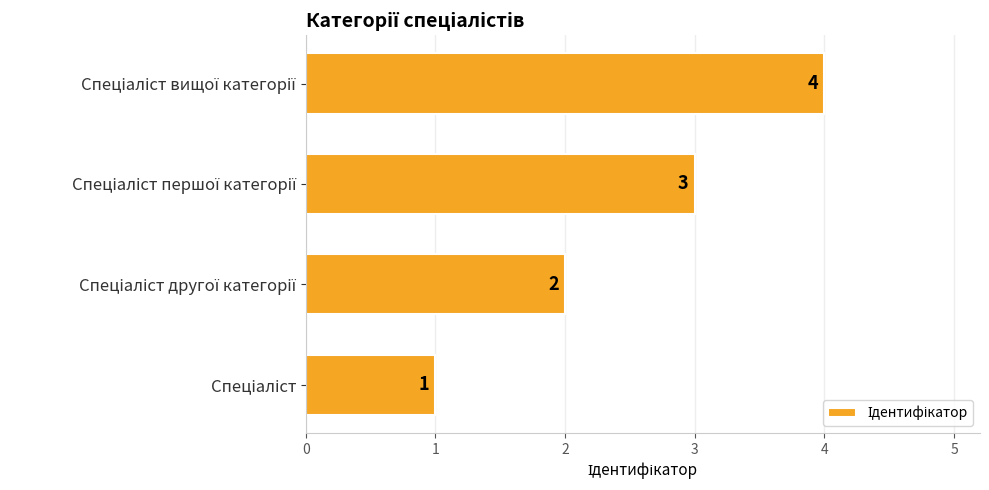

How many values are between 2 and 4?

3